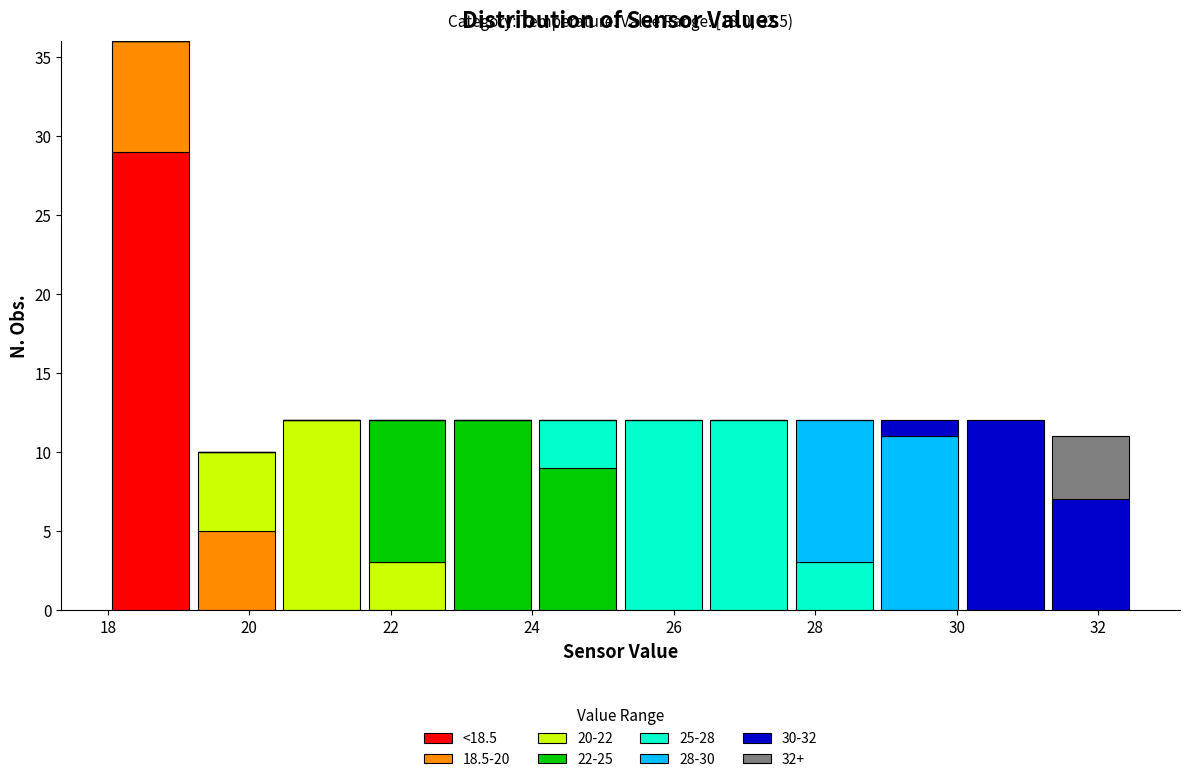

Which range on the x-axis has the tallest stacked bar (by total height)?

18.0 to 19.2